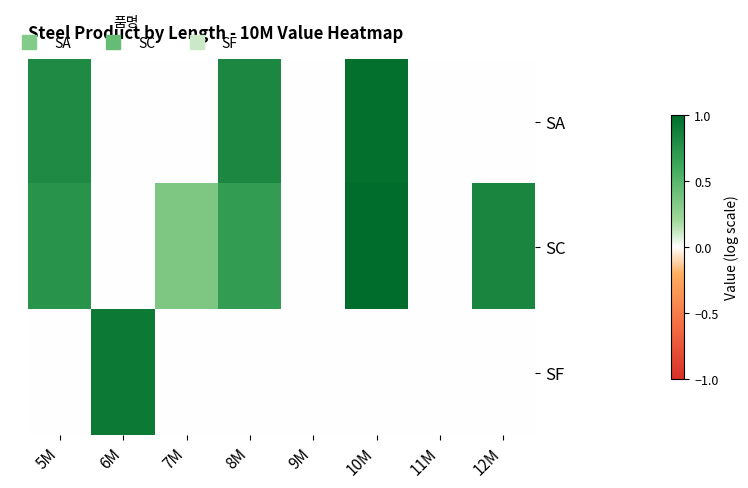

Which has a higher value, 5M or 7M?

5M